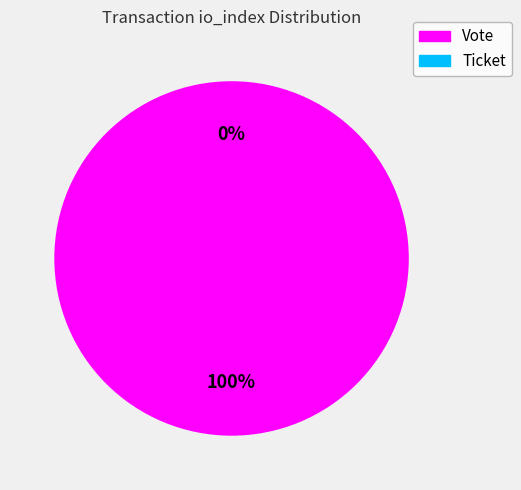

What is the smallest slice in the pie chart?

Ticket